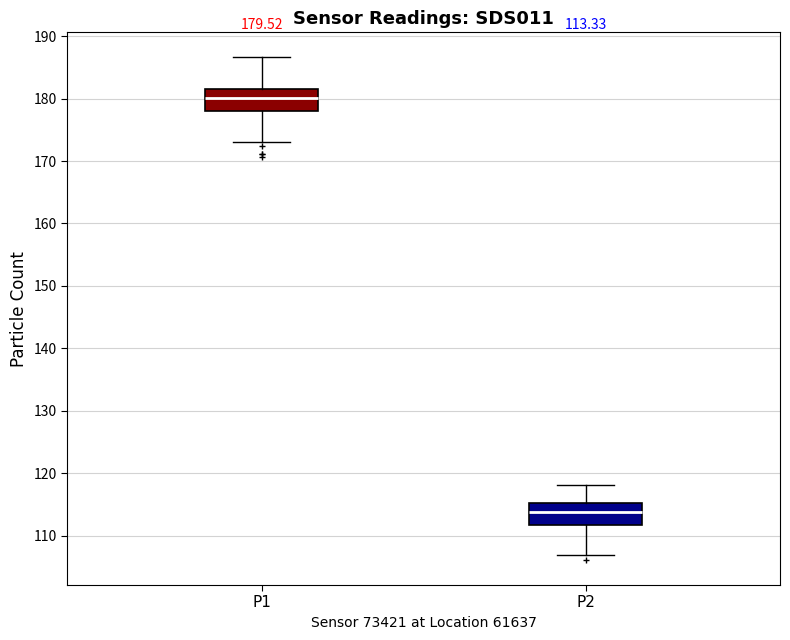

Which box's median line is the highest?

P1